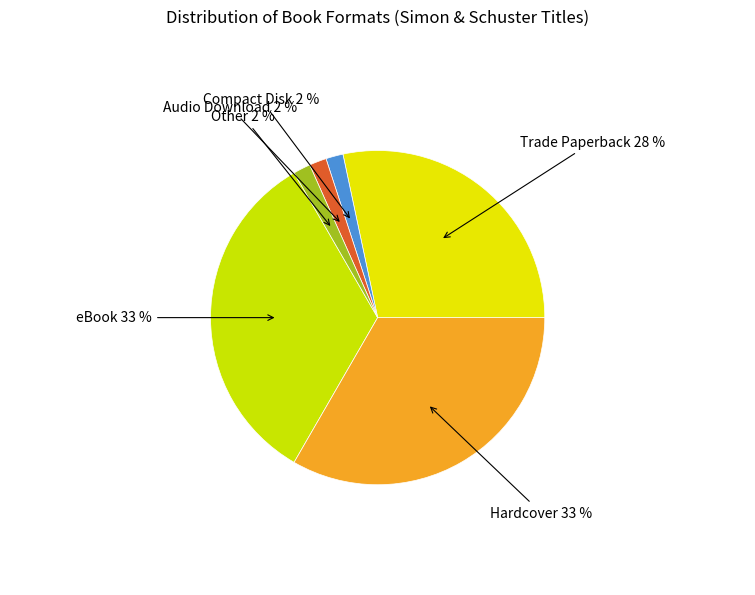

Does any single category account for the majority?

No